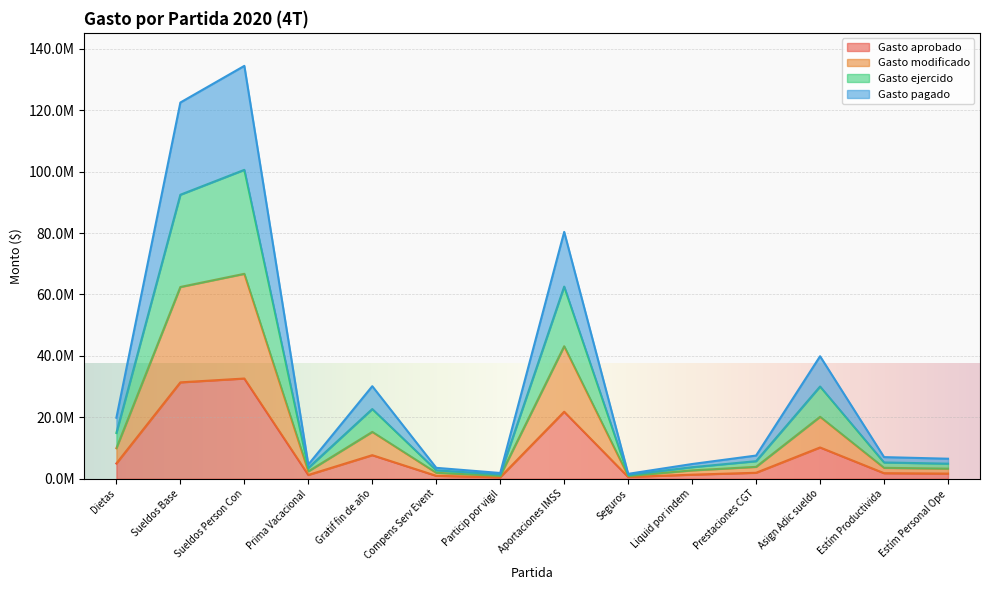

How many data points does each series have?

14